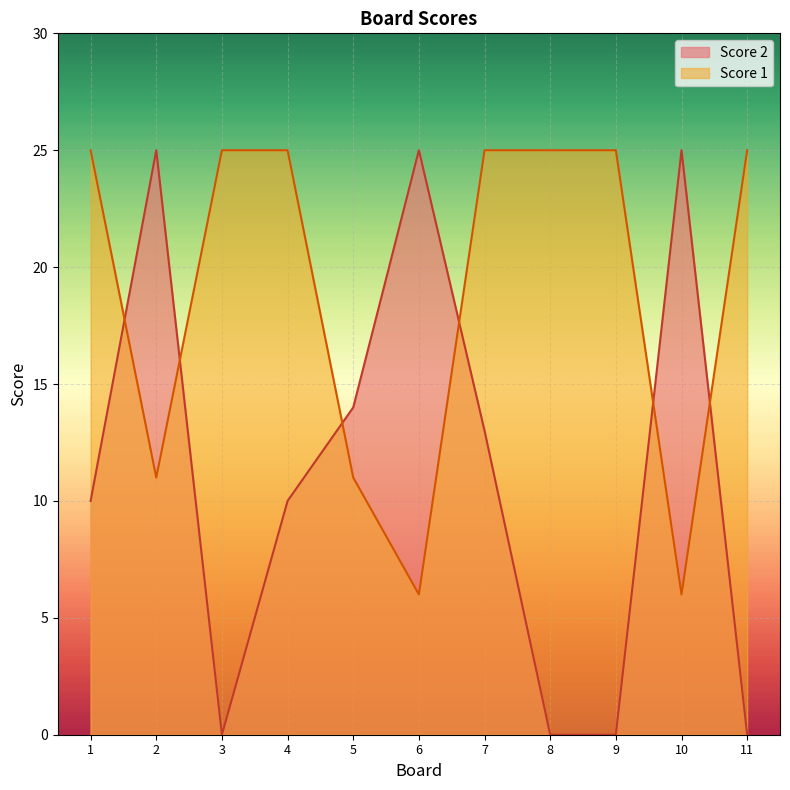

At which category does Score 2 reach its first local valley?

3